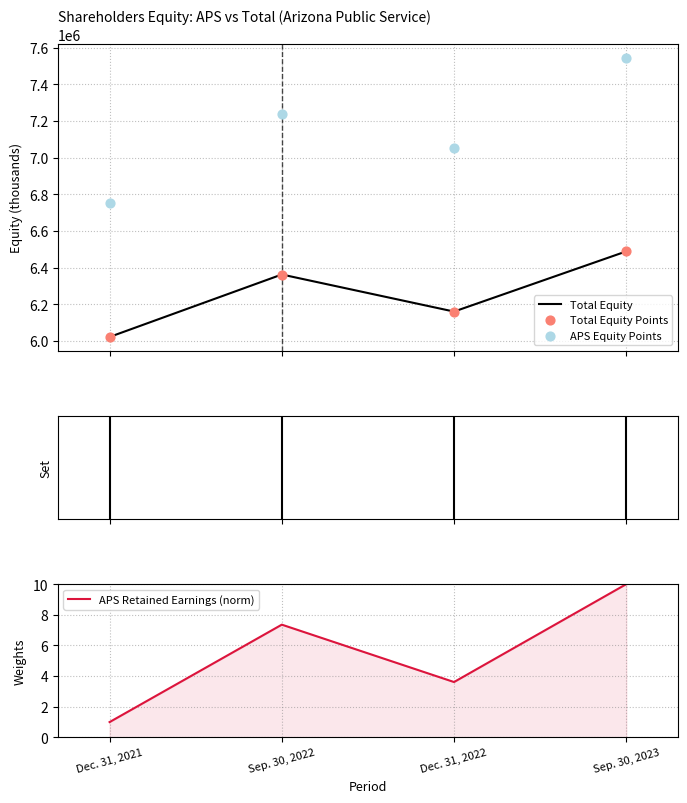

Which series reaches the maximum Y coordinate?

APS Equity Points